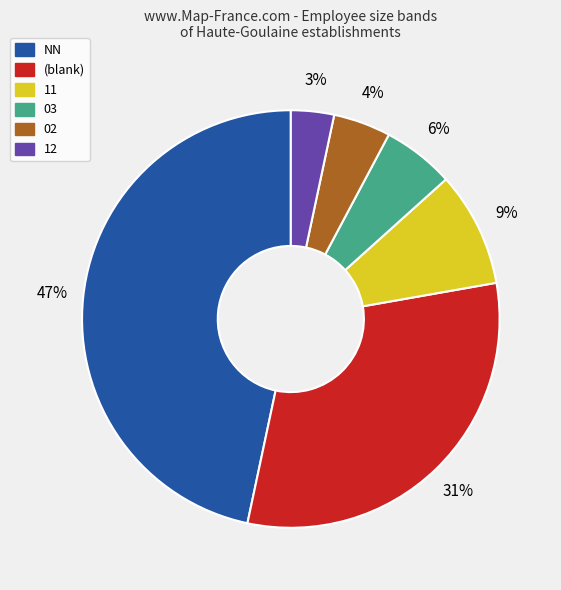

To the nearest percent, what is the average slice percentage?

17%